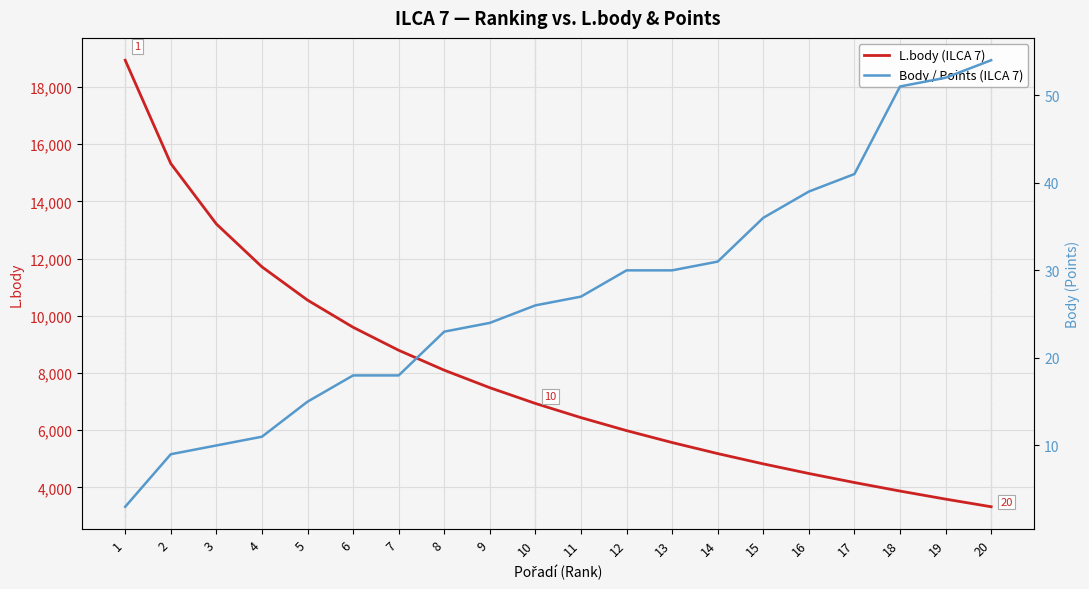

Is it true that L.body (ILCA 7) equals 8150 at 12?

False